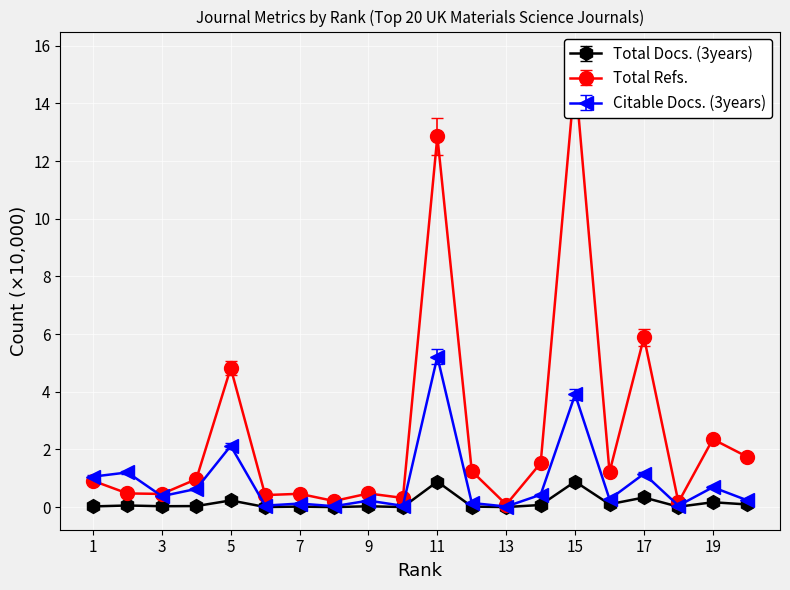

List the series in order of their overall mean, lowest first.

Total Docs. (3years), Citable Docs. (3years), Total Refs.